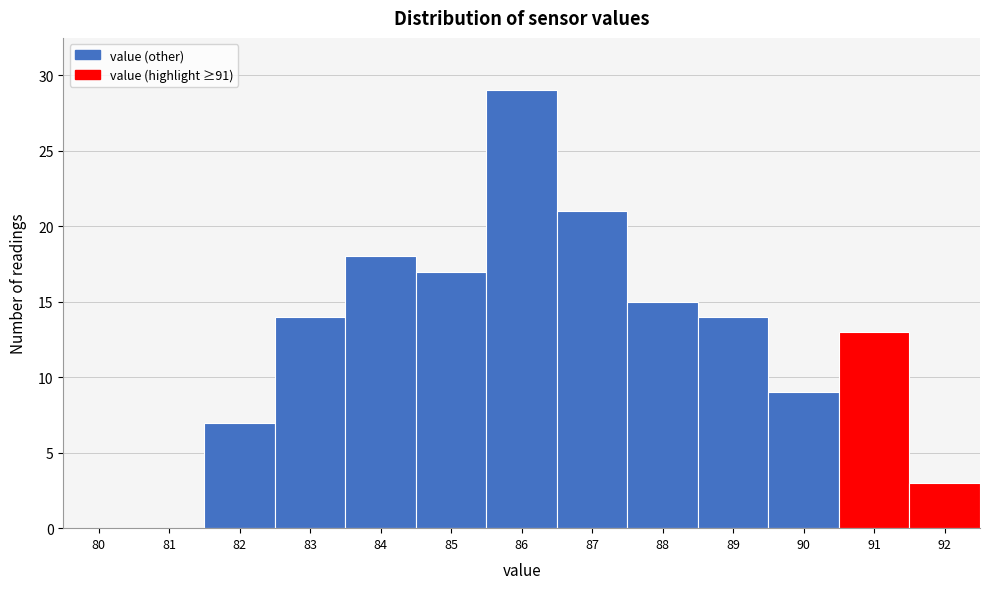

Reading left to right, transcribe all the data shown in this chart.

80=0	81=0	82=7	83=14	84=18	85=17	86=29	87=21	88=15	89=14	90=9	91=13	92=3